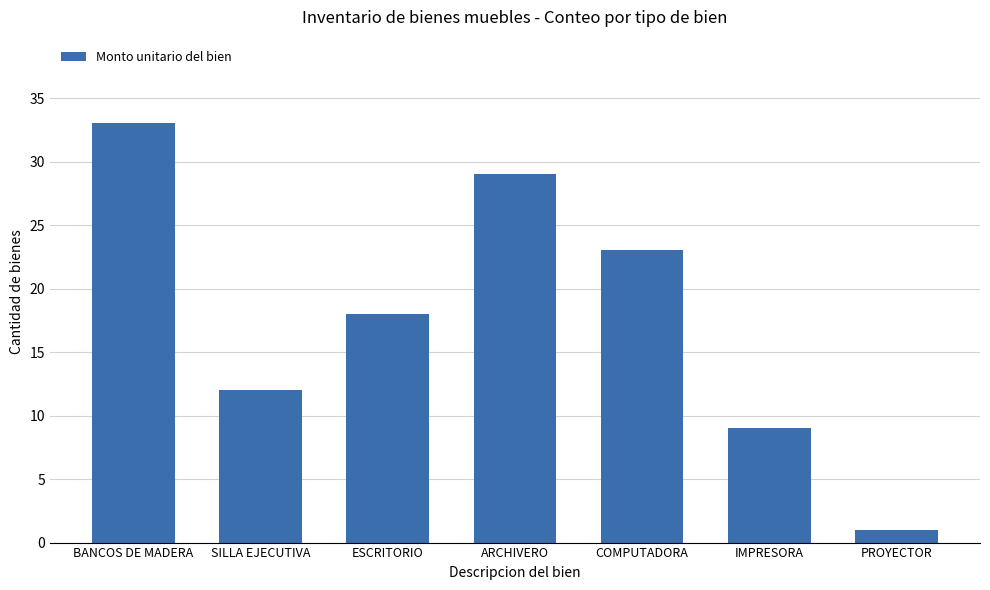

How many values are below 18?

3